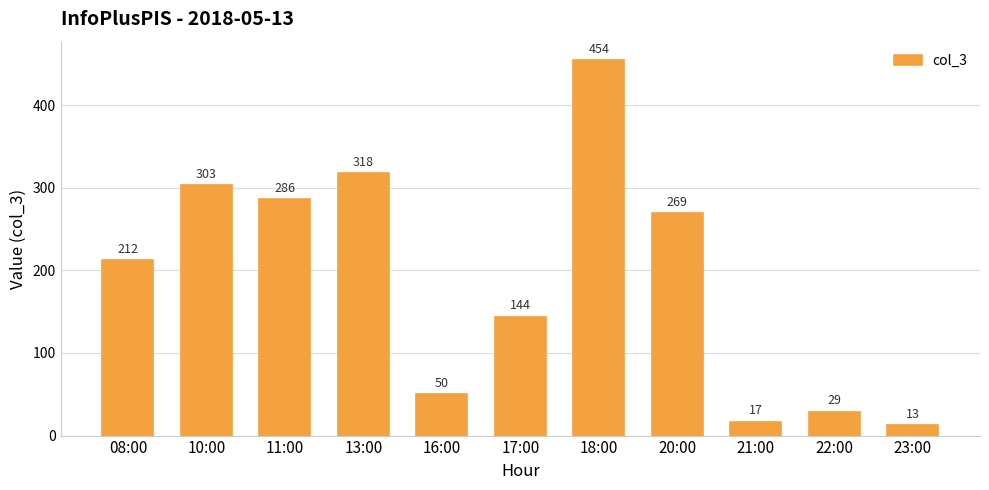

What is the average value?

190